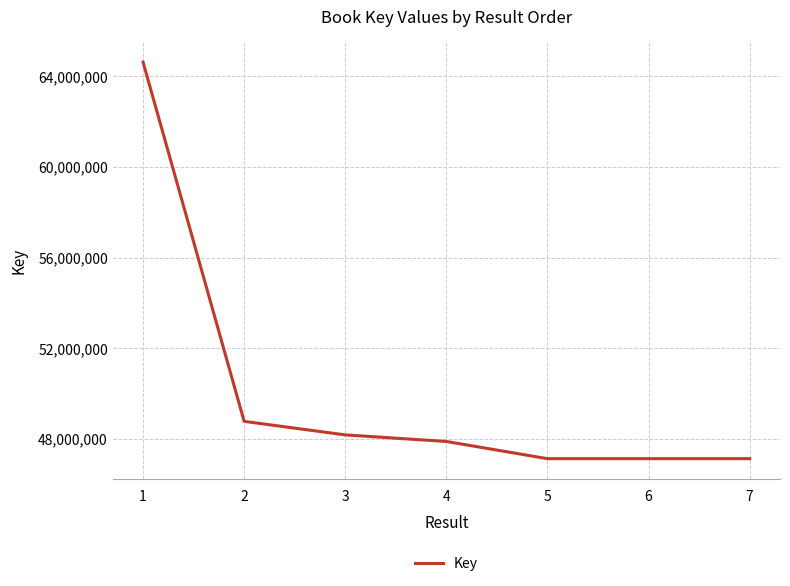

The value at 7 is 83665097. True or false?

False